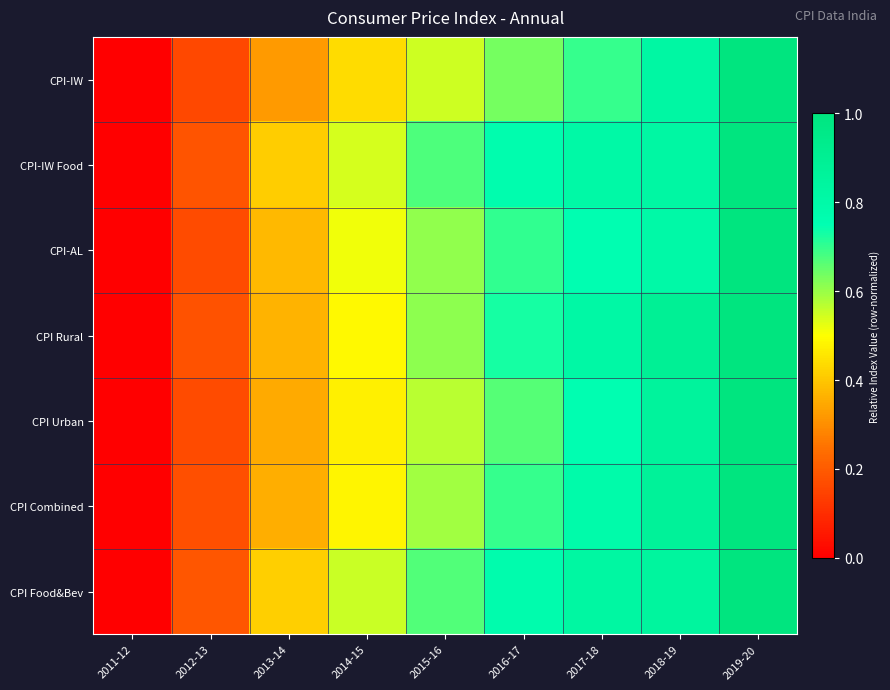

Reading right to left, what are all the values shown in this chart?

CPI-IW: 2019-20=1.0	2018-19=0.8	2017-18=0.7	2016-17=0.6	2015-16=0.5	2014-15=0.4	2013-14=0.3	2012-13=0.2	2011-12=0.0
CPI-IW Food: 2019-20=1.0	2018-19=0.8	2017-18=0.8	2016-17=0.8	2015-16=0.7	2014-15=0.5	2013-14=0.4	2012-13=0.2	2011-12=0.0
CPI-AL: 2019-20=1.0	2018-19=0.8	2017-18=0.8	2016-17=0.7	2015-16=0.6	2014-15=0.5	2013-14=0.4	2012-13=0.2	2011-12=0.0
CPI Rural: 2019-20=1.0	2018-19=0.9	2017-18=0.8	2016-17=0.7	2015-16=0.6	2014-15=0.5	2013-14=0.4	2012-13=0.2	2011-12=0.0
CPI Urban: 2019-20=1.0	2018-19=0.9	2017-18=0.8	2016-17=0.7	2015-16=0.6	2014-15=0.5	2013-14=0.4	2012-13=0.2	2011-12=0.0
CPI Combined: 2019-20=1.0	2018-19=0.9	2017-18=0.8	2016-17=0.7	2015-16=0.6	2014-15=0.5	2013-14=0.4	2012-13=0.2	2011-12=0.0
CPI Food&Bev: 2019-20=1.0	2018-19=0.8	2017-18=0.8	2016-17=0.8	2015-16=0.7	2014-15=0.6	2013-14=0.4	2012-13=0.2	2011-12=0.0